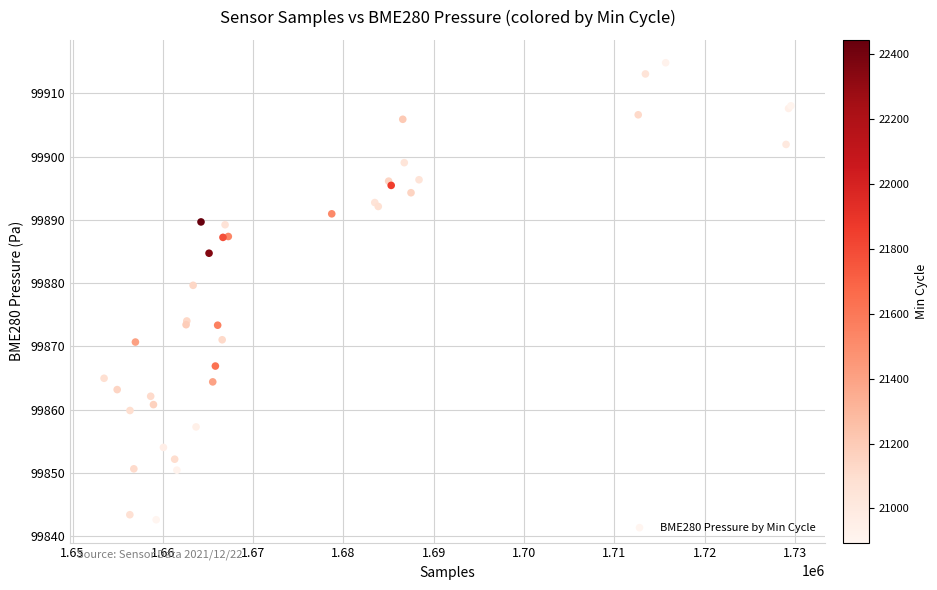

What Y value in the scatter plot is closest to 99878?

99879.7